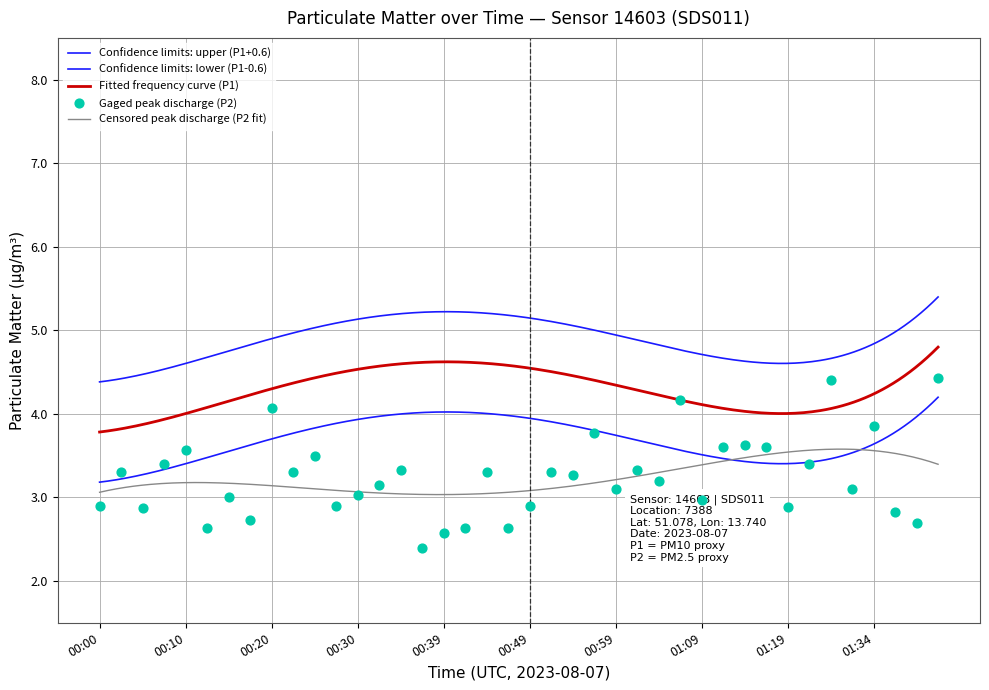

Approximately how many times larger is the value at 00:44 compared to 00:42?

1.3